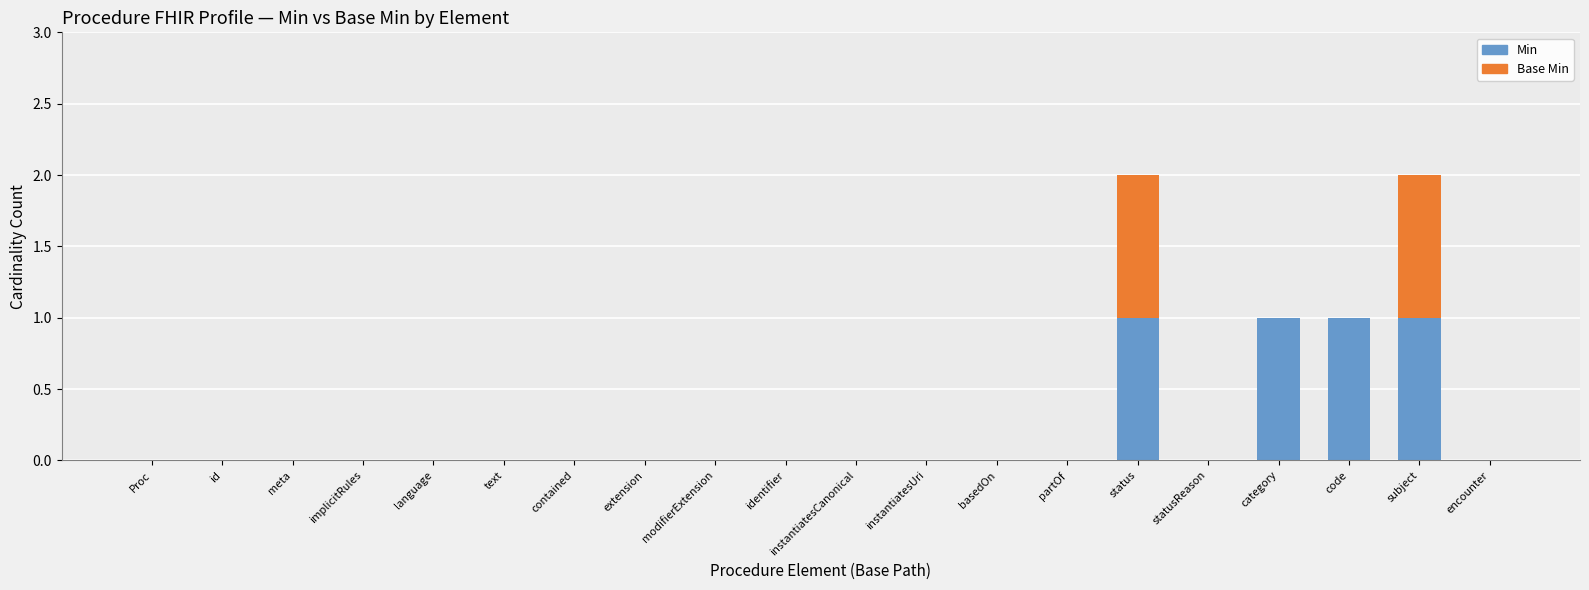

True or false: Min has a value of 0 at instantiatesUri.

True